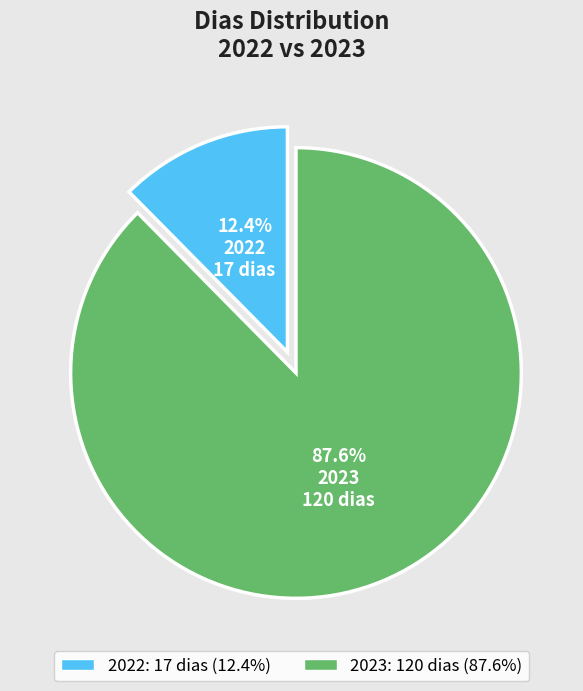

Which category has the biggest portion of the pie?

2023